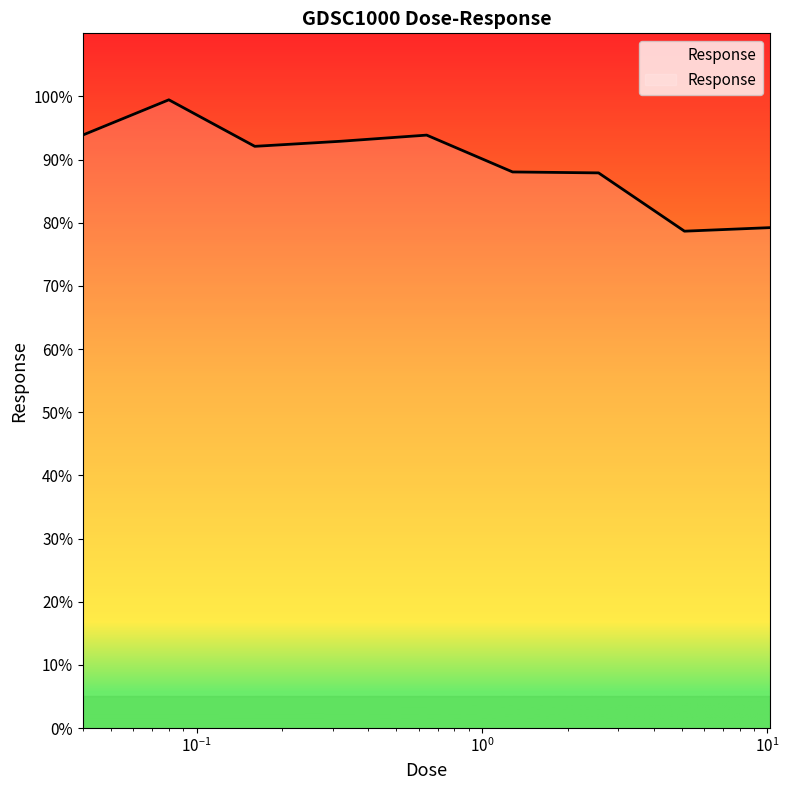

What is the difference between the maximum and minimum values?

20.8